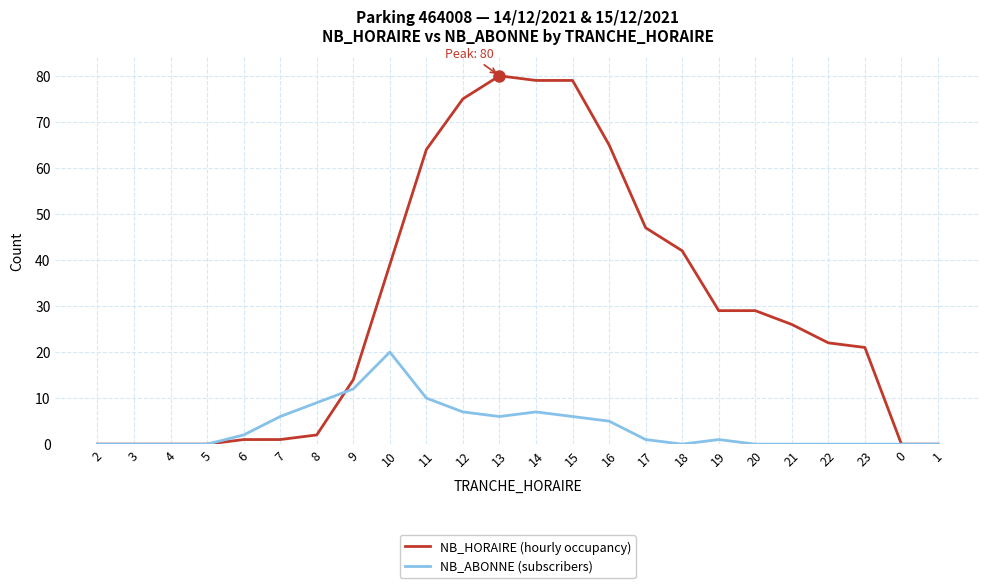

Rank the series at 6 from highest to lowest value.

NB_ABONNE (subscribers), NB_HORAIRE (hourly occupancy)